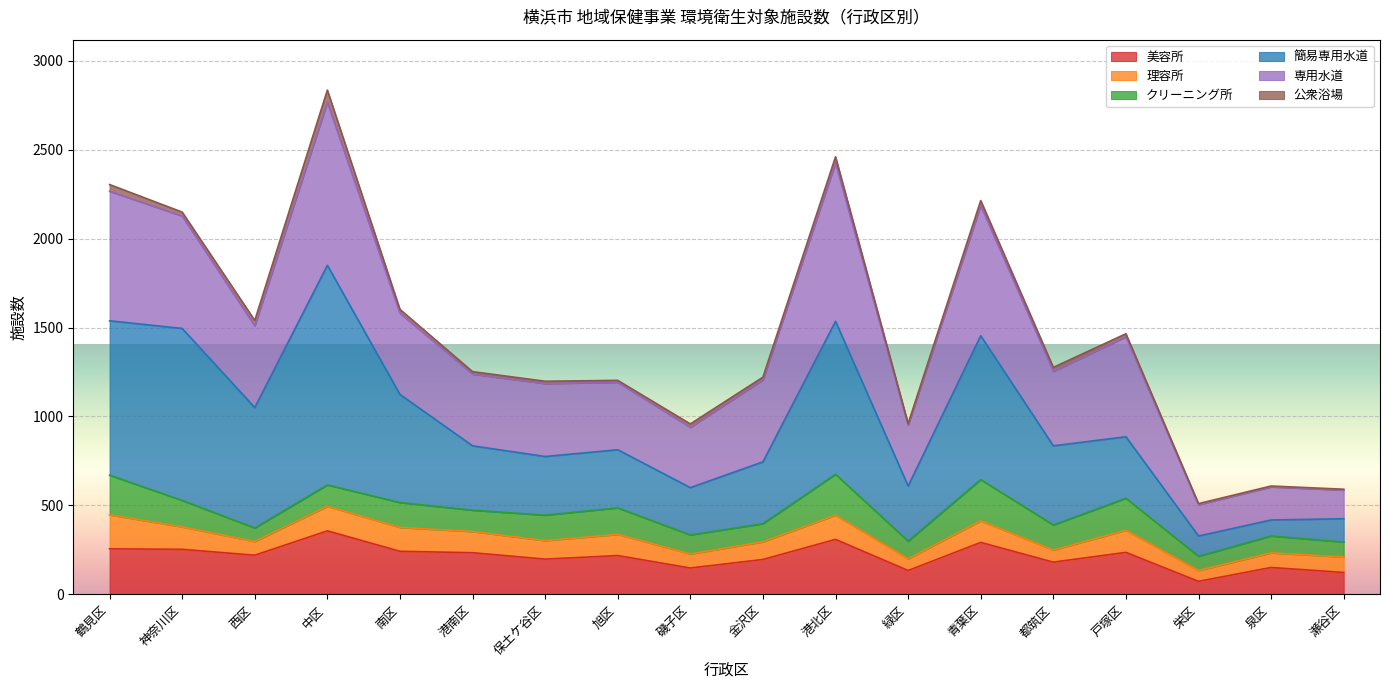

The value of 簡易専用水道 at 神奈川区 is 883. True or false?

False